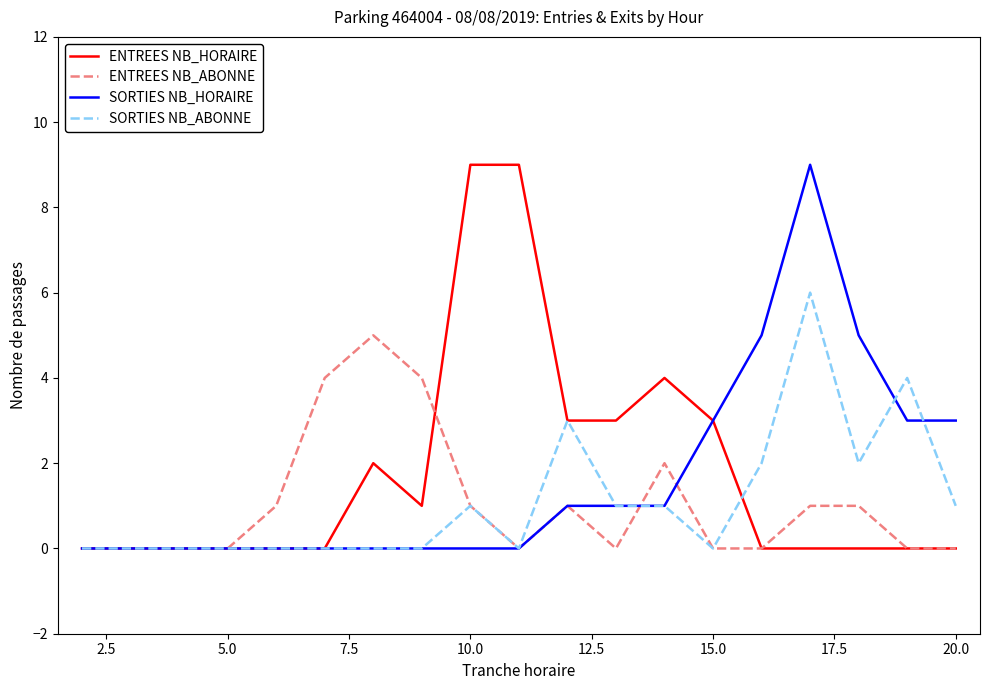

What is the greatest value displayed?

9